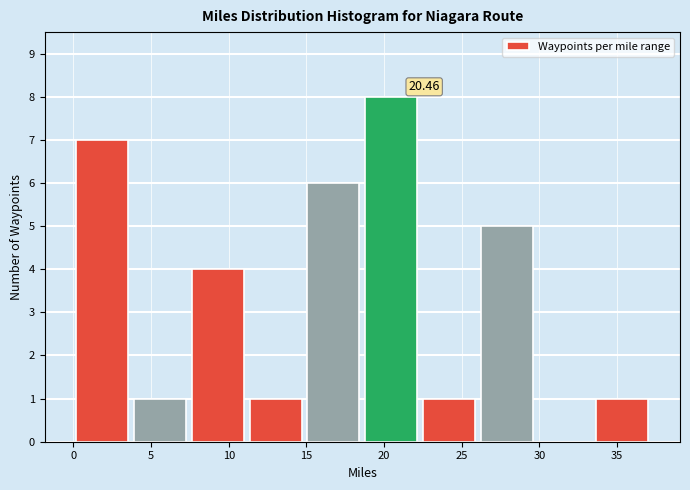

Which range on the x-axis has the tallest bar?

18.5 to 22.5